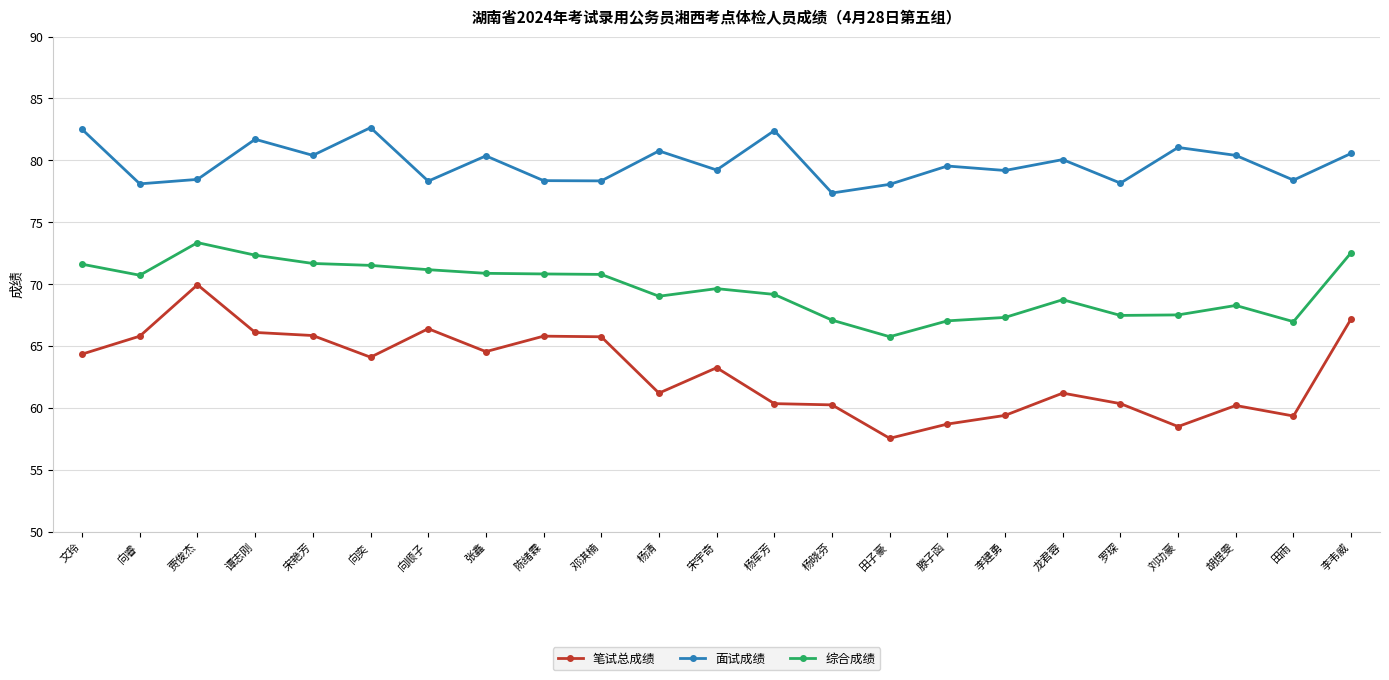

Which series changed the most between 张鑫 and 杨清?

笔试总成绩